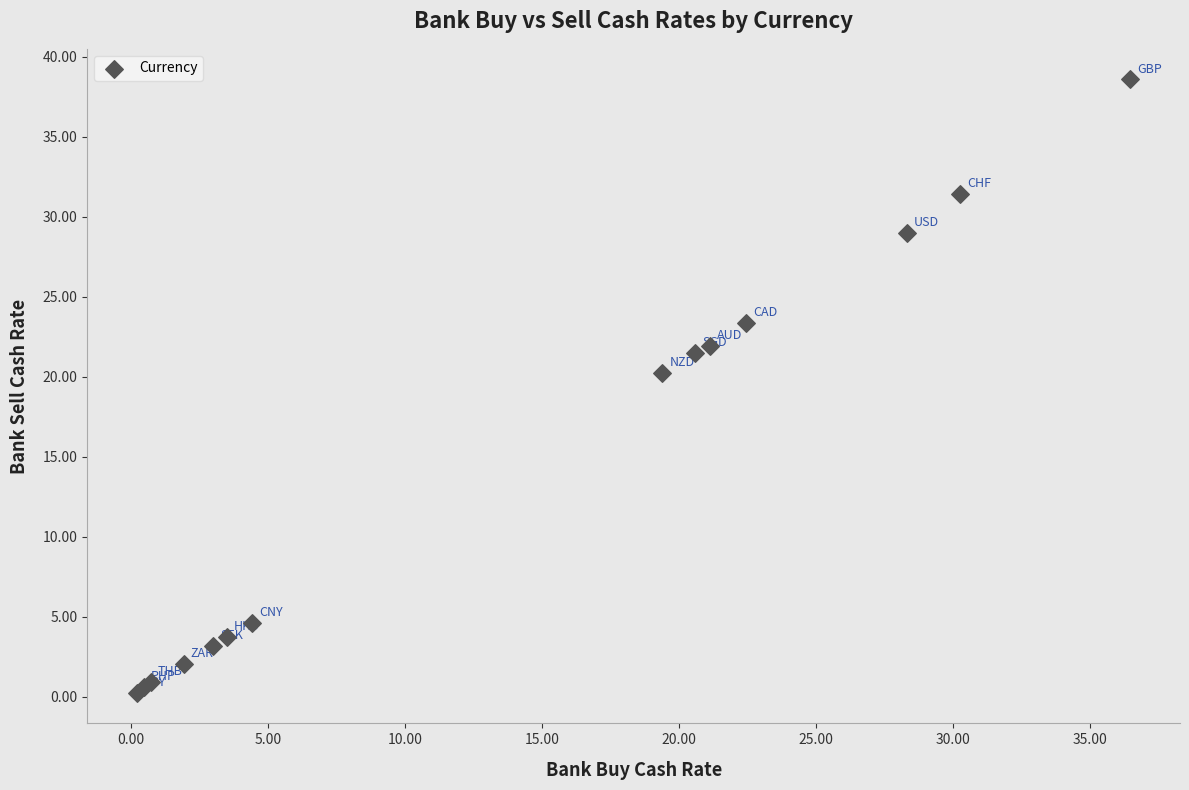

What Y value in the scatter plot is closest to 19?

20.2